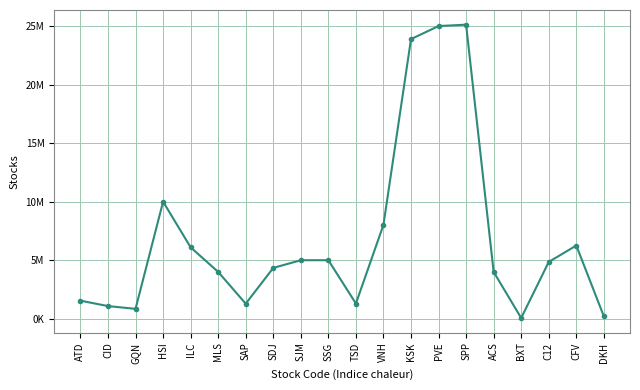

Reading left to right, extract all data points from this chart.

ATD=1544300	CID=1082000	GQN=846000	HSI=10000000	ILC=6100391	MLS=4000000	SAP=1286984	SDJ=4343700	SJM=5000000	SSG=5000000	TSD=1300000	VNH=8023071	KSK=23888000	PVE=25000000	SPP=25120000	ACS=4000000	BXT=63400	C12=4850000	CFV=6256100	DKH=212036